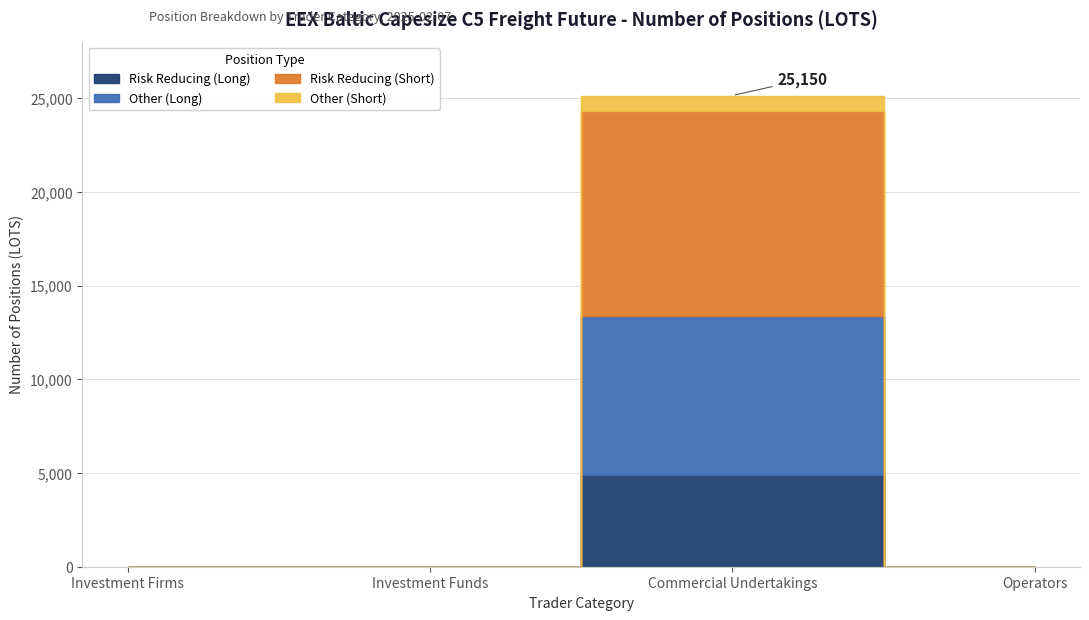

Reading left to right, what are all the values shown in this chart?

Risk reducing (Long): 0	0	4875	0
Other (Long): 0	0	8500	0
Risk reducing (Short): 0	0	10925	0
Other (Short): 0	0	850	0